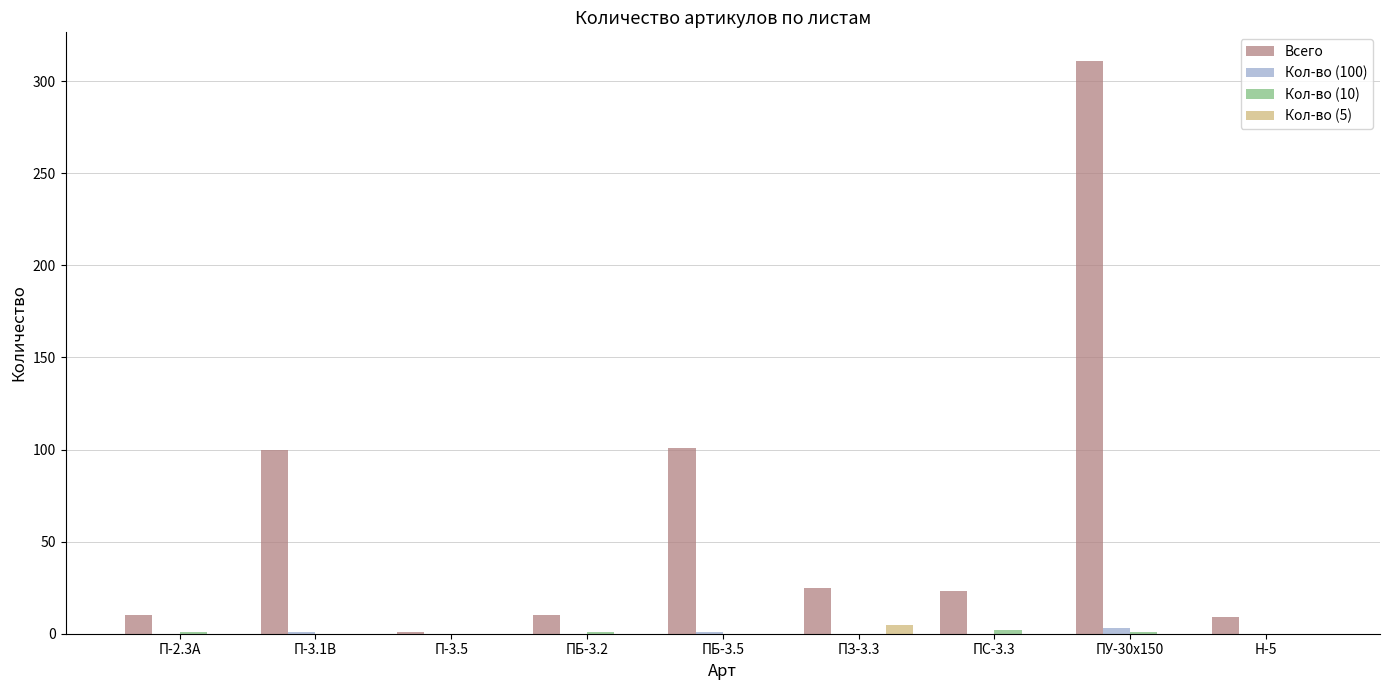

True or false: Всего has a value of 419 at ПУ-30х150.

False